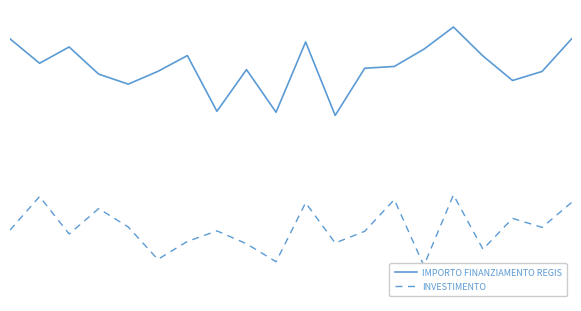

At which category is the sum across all series the highest?

15